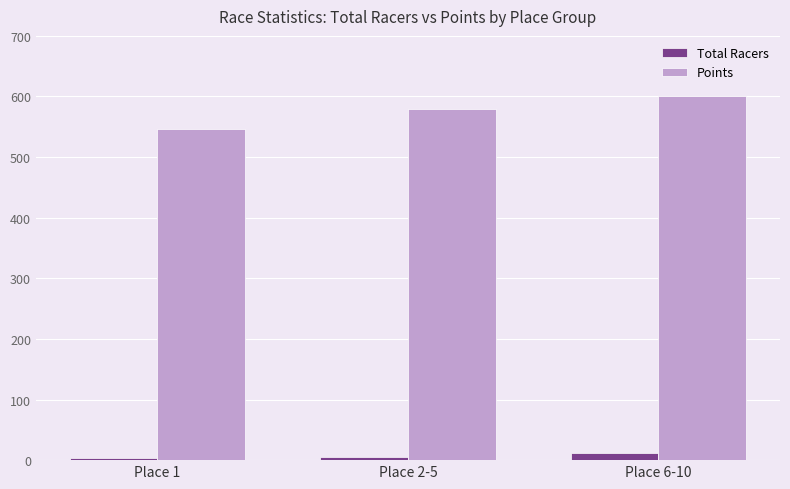

Does the chart contain any negative values?

No